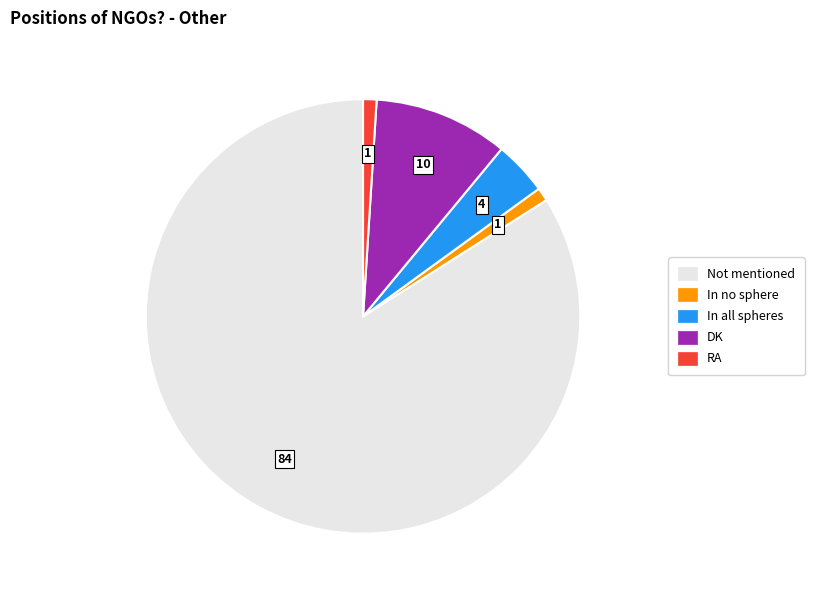

Is there a majority slice in this chart?

Yes